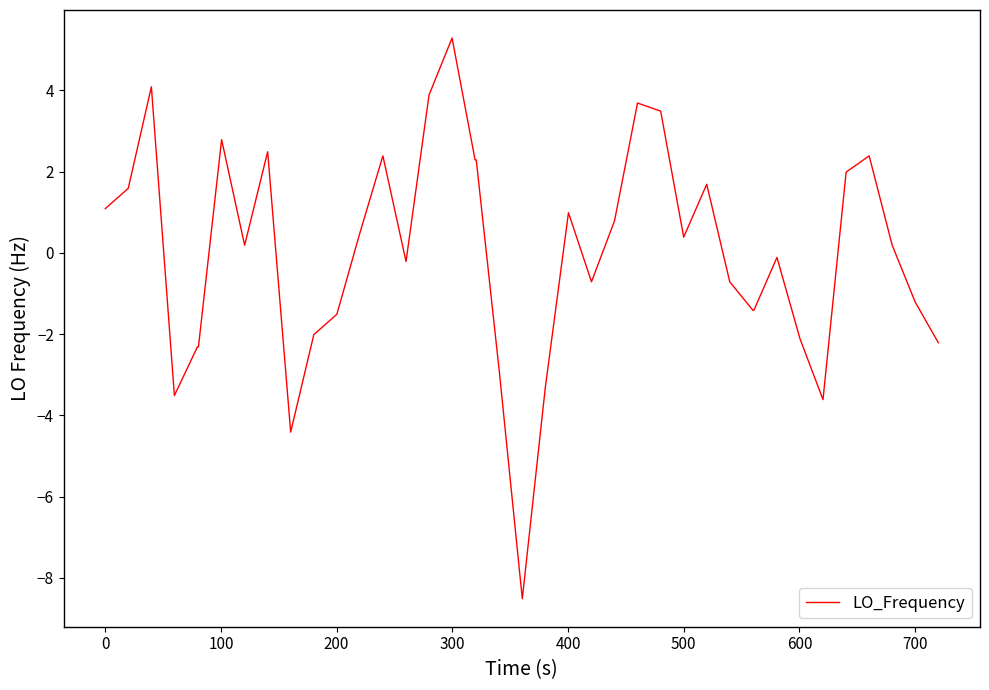

What is the greatest value displayed?

5.3